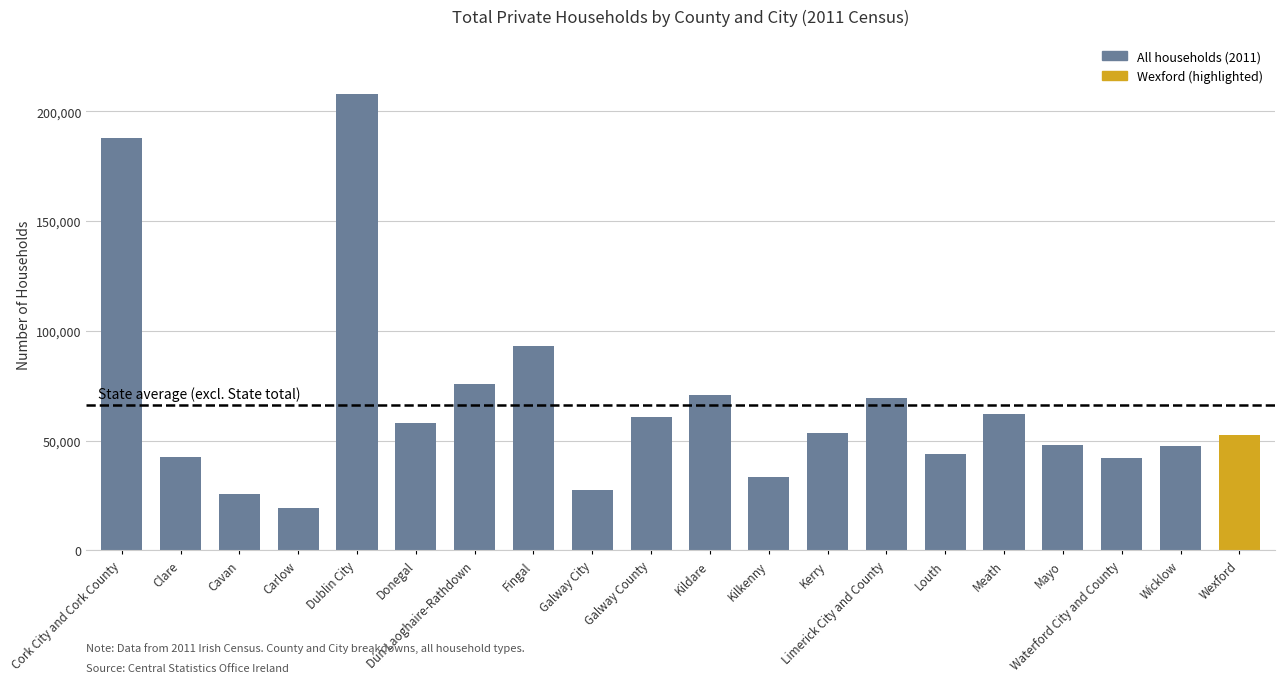

What is the change in value from Donegal to Kerry?

-4658